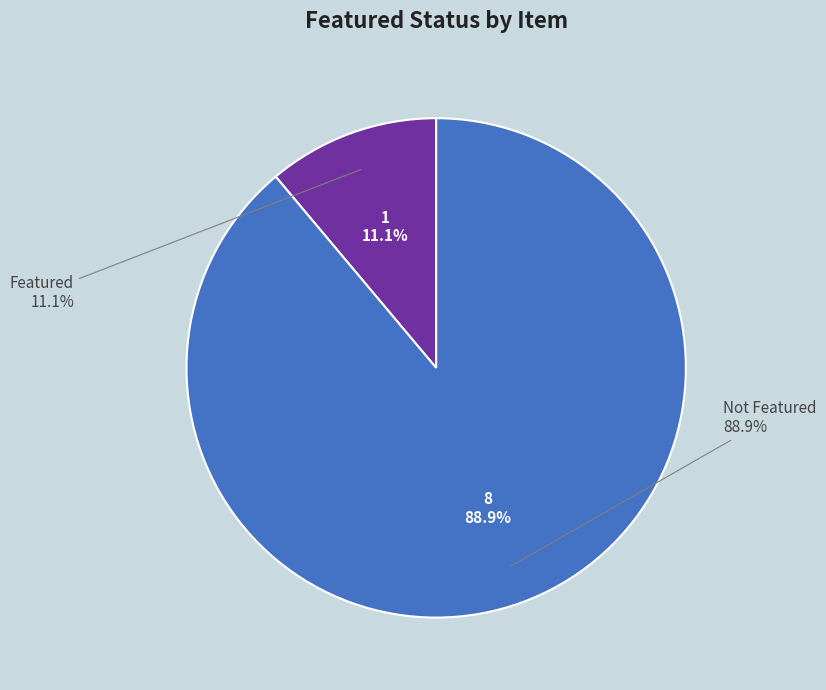

Count the number of slices in the pie.

9